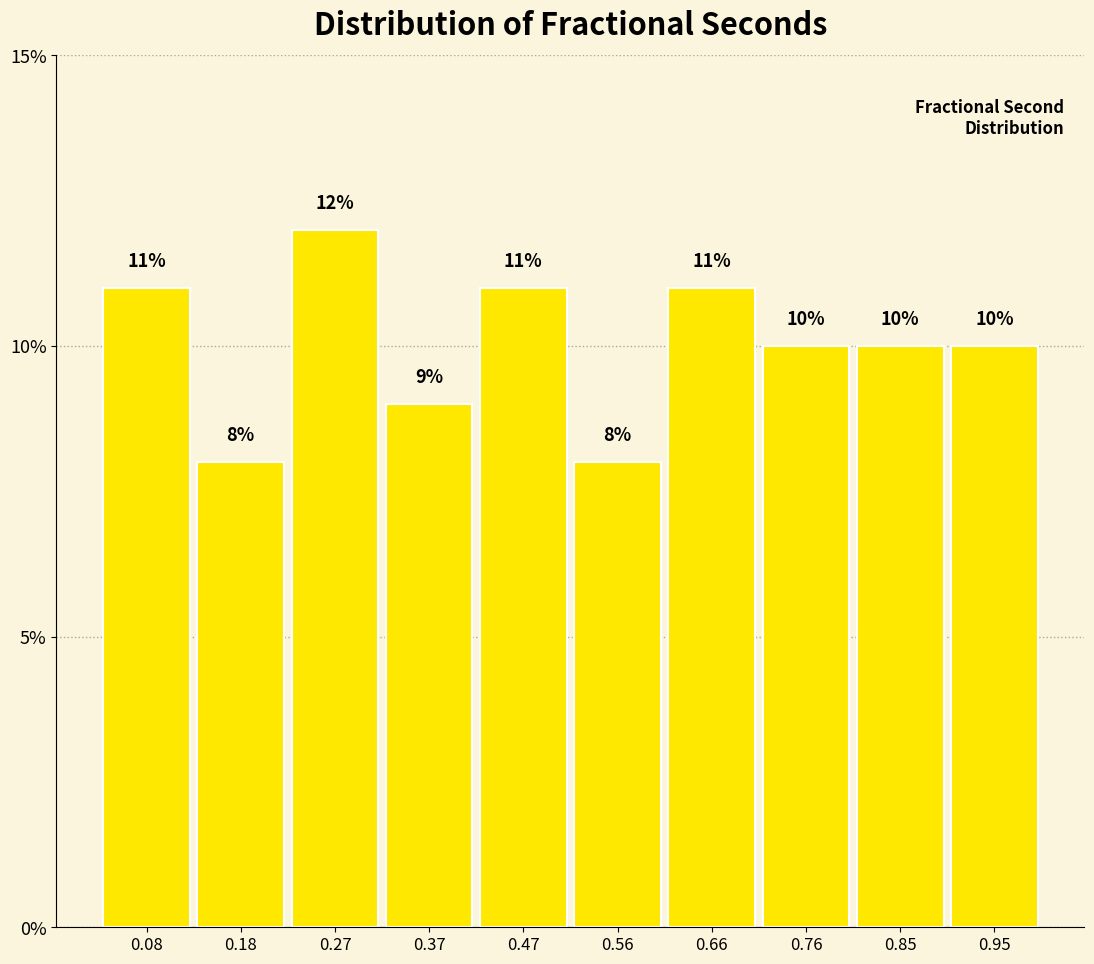

Over which range of the x-axis is the bar tallest?

0.22 to 0.32